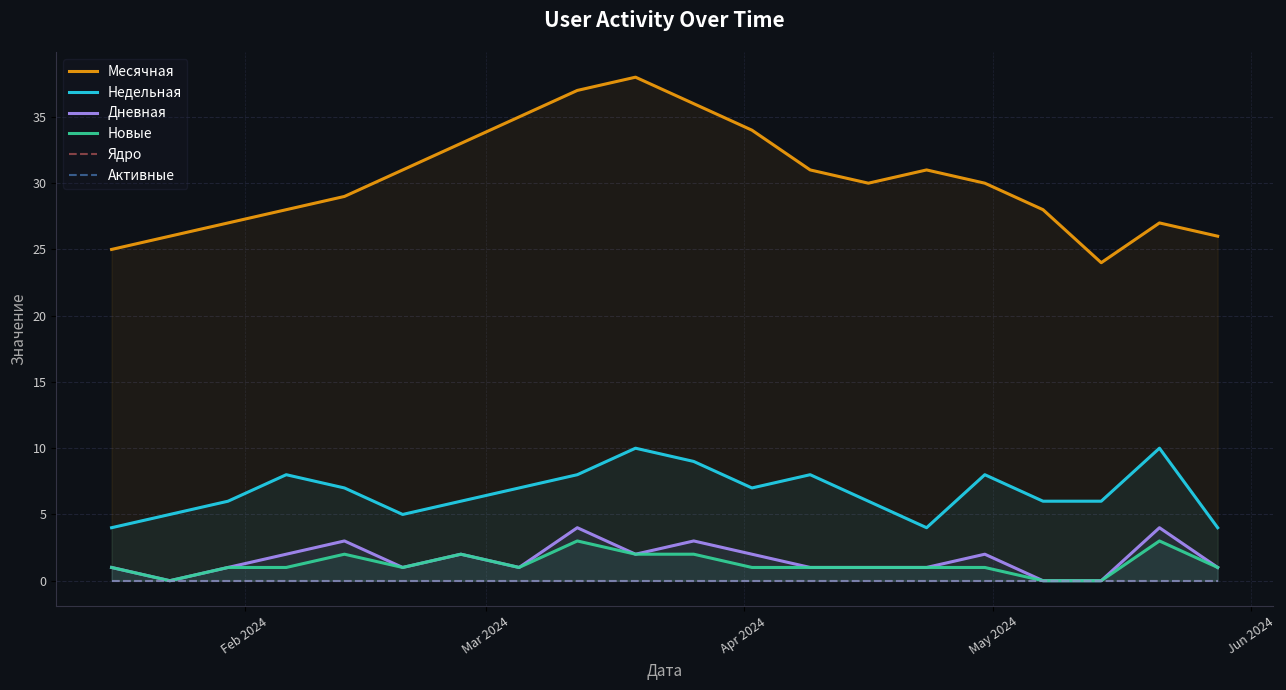

True or false: Недельная and Активные intersect in this chart.

False